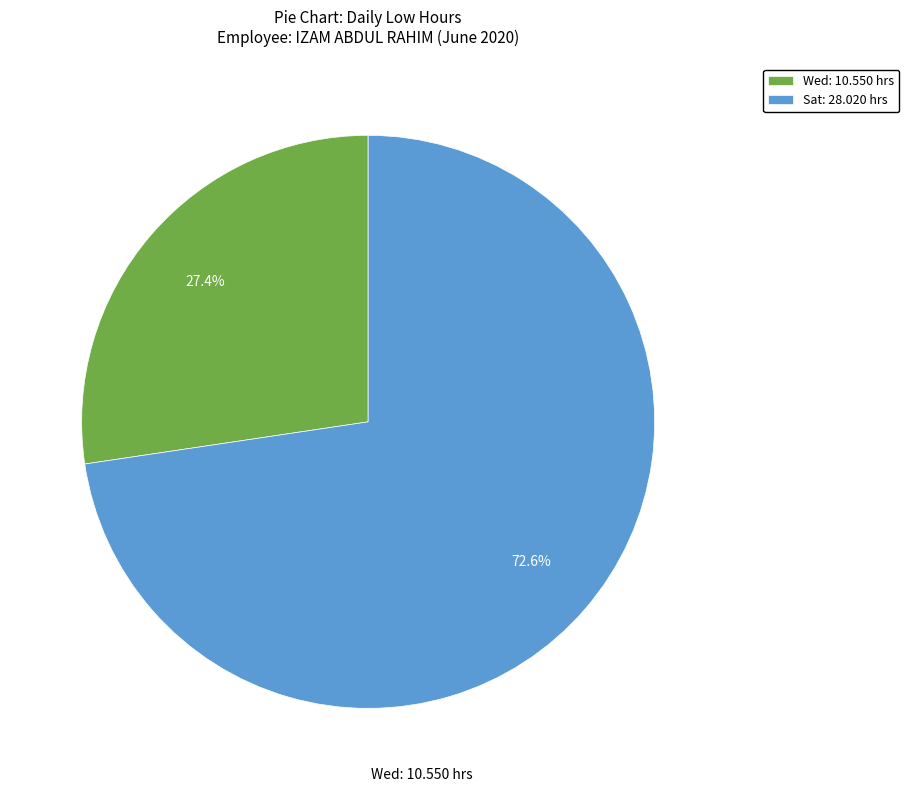

What is the smallest slice in the pie chart?

Wed: 10.550 hrs